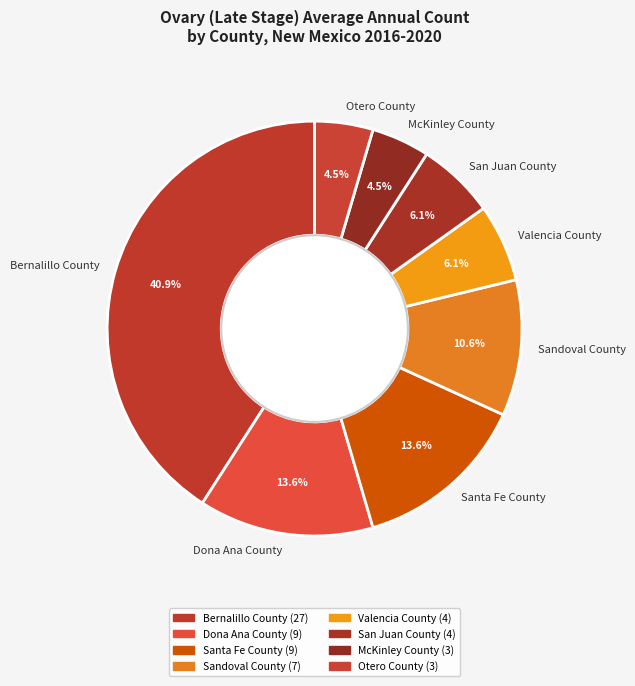

Which has a higher value, Bernalillo County or San Juan County?

Bernalillo County